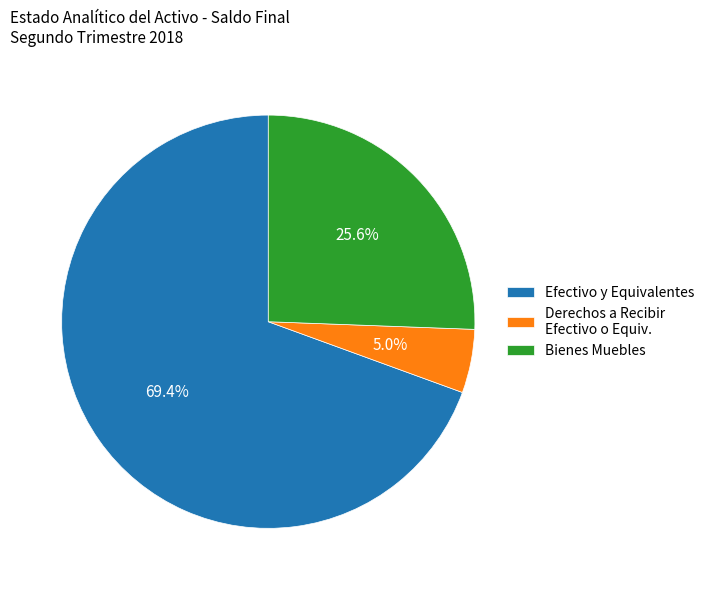

Which category has the smallest portion of the pie?

Derechos a Recibir Efectivo o Equiv.